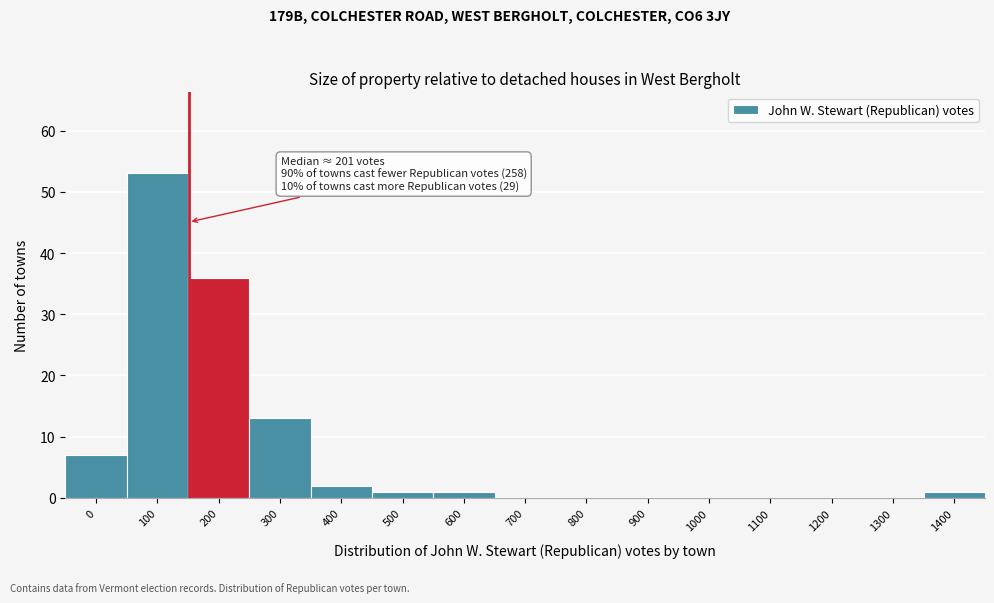

Reading left to right, transcribe all the data shown in this chart.

0=7	100=53	200=36	300=13	400=2	500=1	600=1	700=0	800=0	900=0	1000=0	1100=0	1200=0	1300=0	1400=1